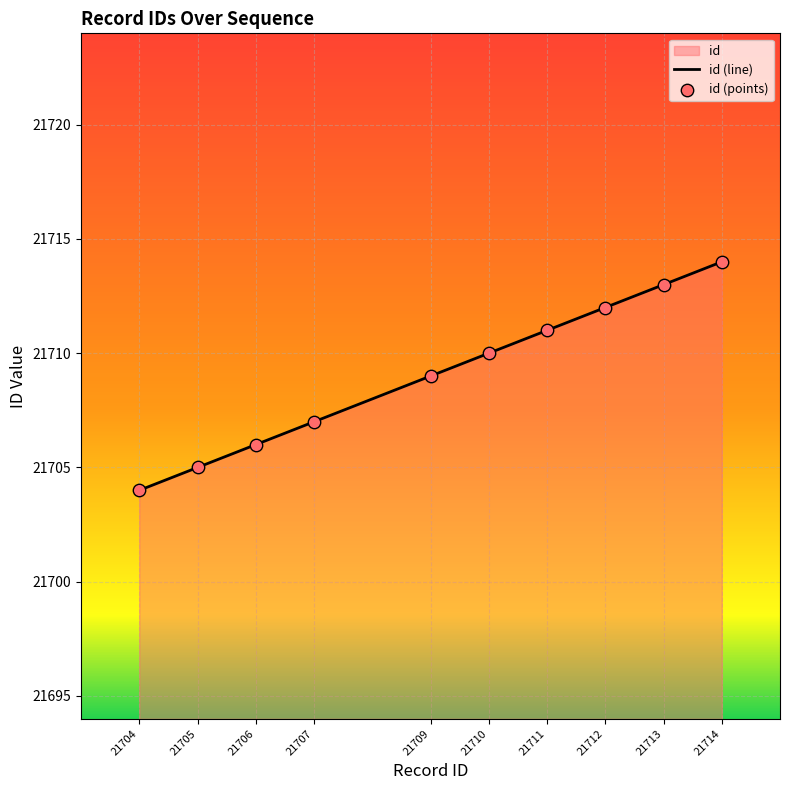

Between 21714 and 21711, which is larger?

21714